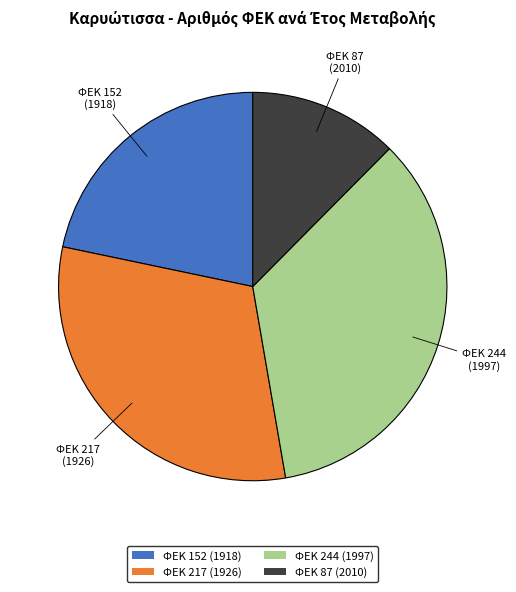

What is the ratio of the value at ΦΕΚ 244 (1997) to the value at ΦΕΚ 87 (2010)?

2.8